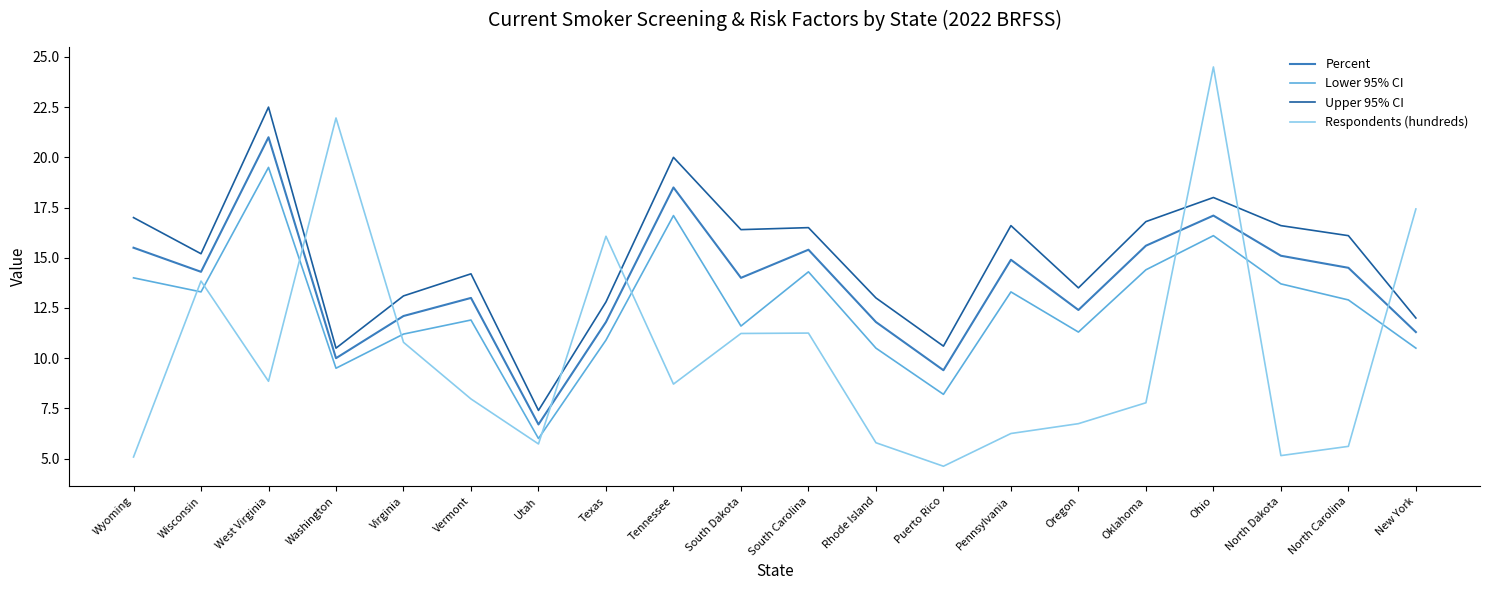

In Percent, how many points are lower than both neighbors (excluding endpoints)?

6